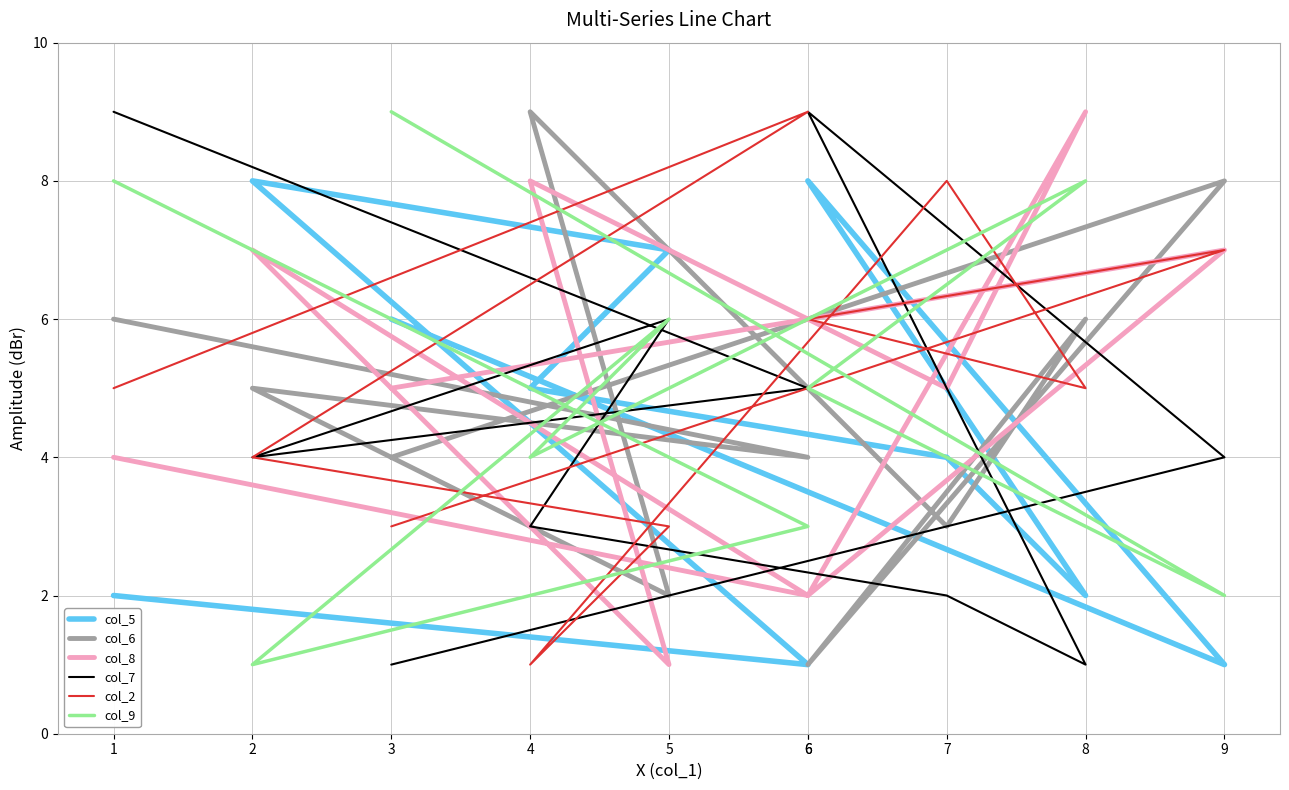

Reading left to right, what are all the values shown in this chart?

col_5: 6	1	8	2	4	5	7	8	1	2
col_6: 4	8	1	6	3	9	2	5	4	6
col_8: 5	7	2	9	5	8	1	7	2	4
col_7: 1	4	9	1	2	3	6	4	5	9
col_2: 3	7	6	5	8	1	3	4	9	5
col_9: 9	2	5	8	7	4	6	1	3	8